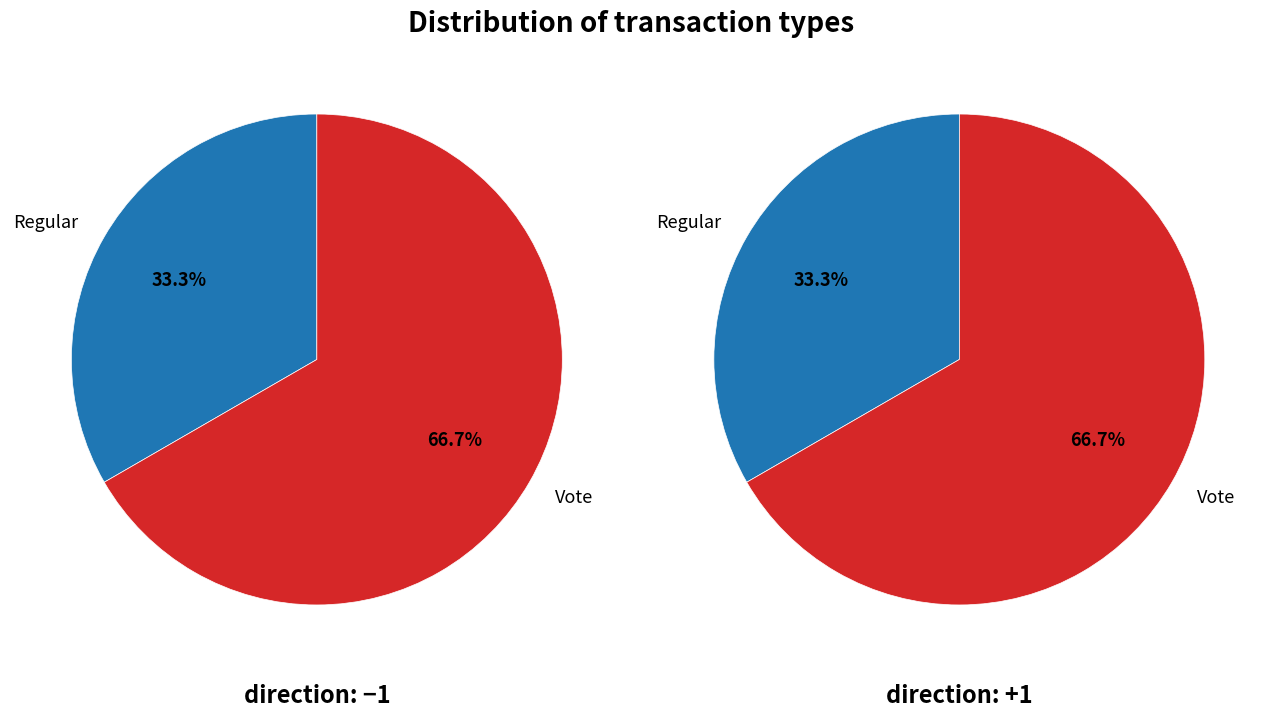

How many segments does this pie chart have?

2